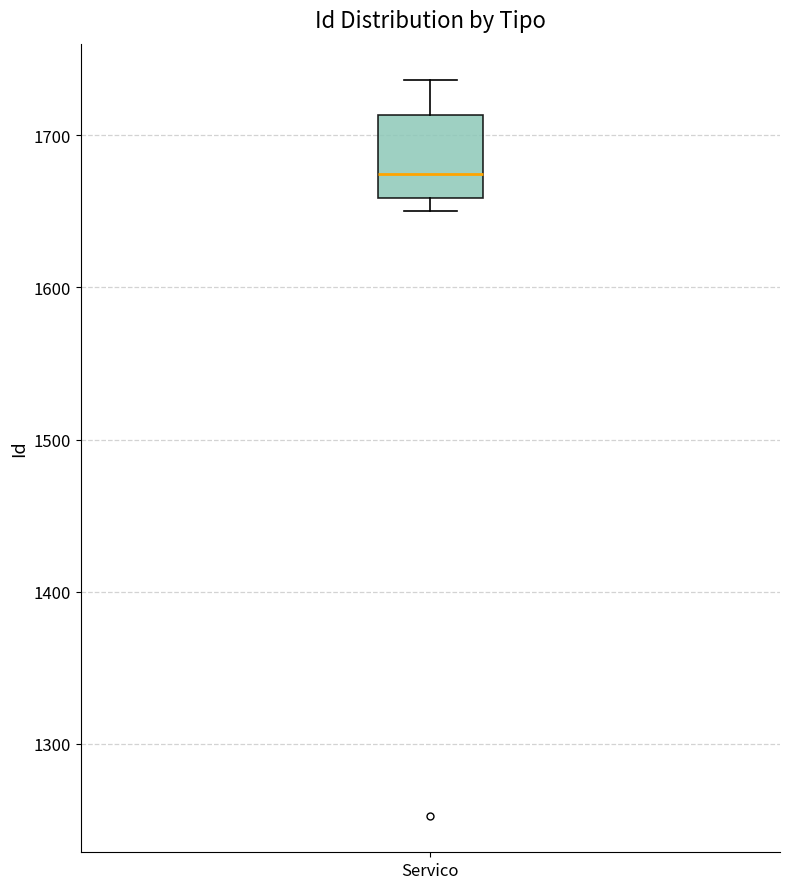

Read this box plot against the y-axis: the position of the median line, the range covered by the box, and the ends of both whiskers. The values are not printed on the chart, so give them approximately, as read against the axis.

median 1670, box 1660 to 1710, whiskers 1650 to 1740